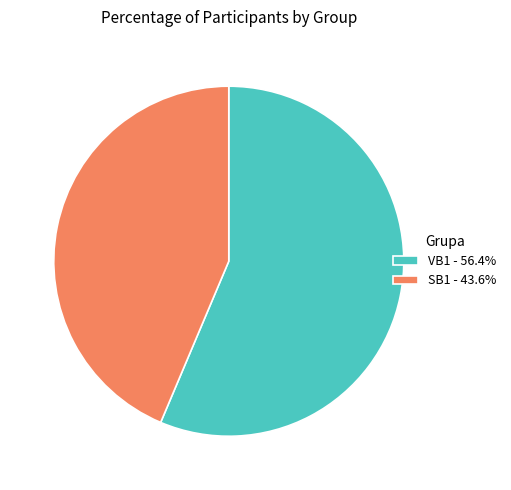

Do SB1 - 43.6% and VB1 - 56.4% together represent more than half of the pie?

Yes